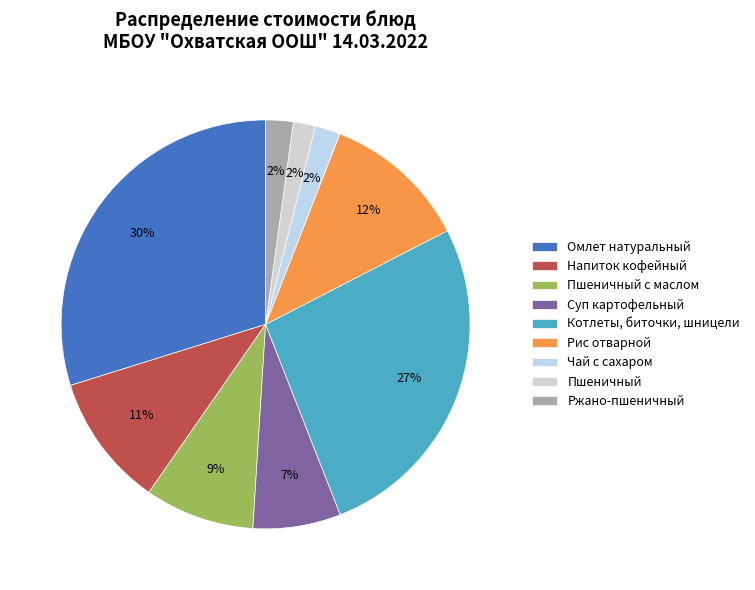

How many slices are in this pie chart?

9